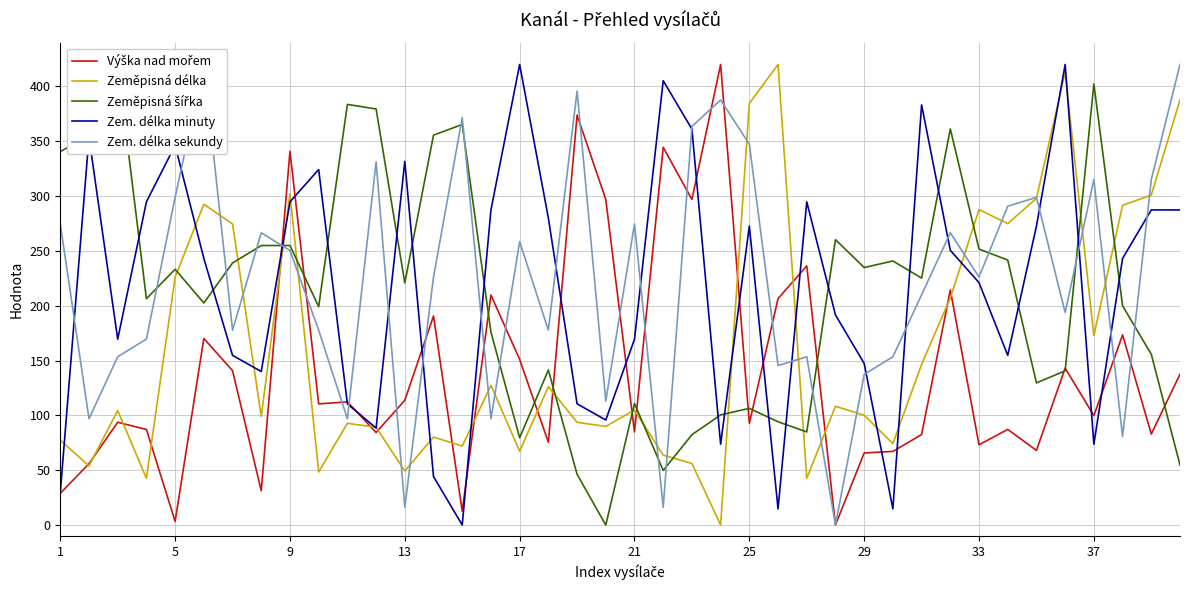

Rank the series by their maximum value, from highest to lowest.

Výška nad mořem, Zeměpisná délka, Zeměpisná šířka, Zem. délka minuty, Zem. délka sekundy